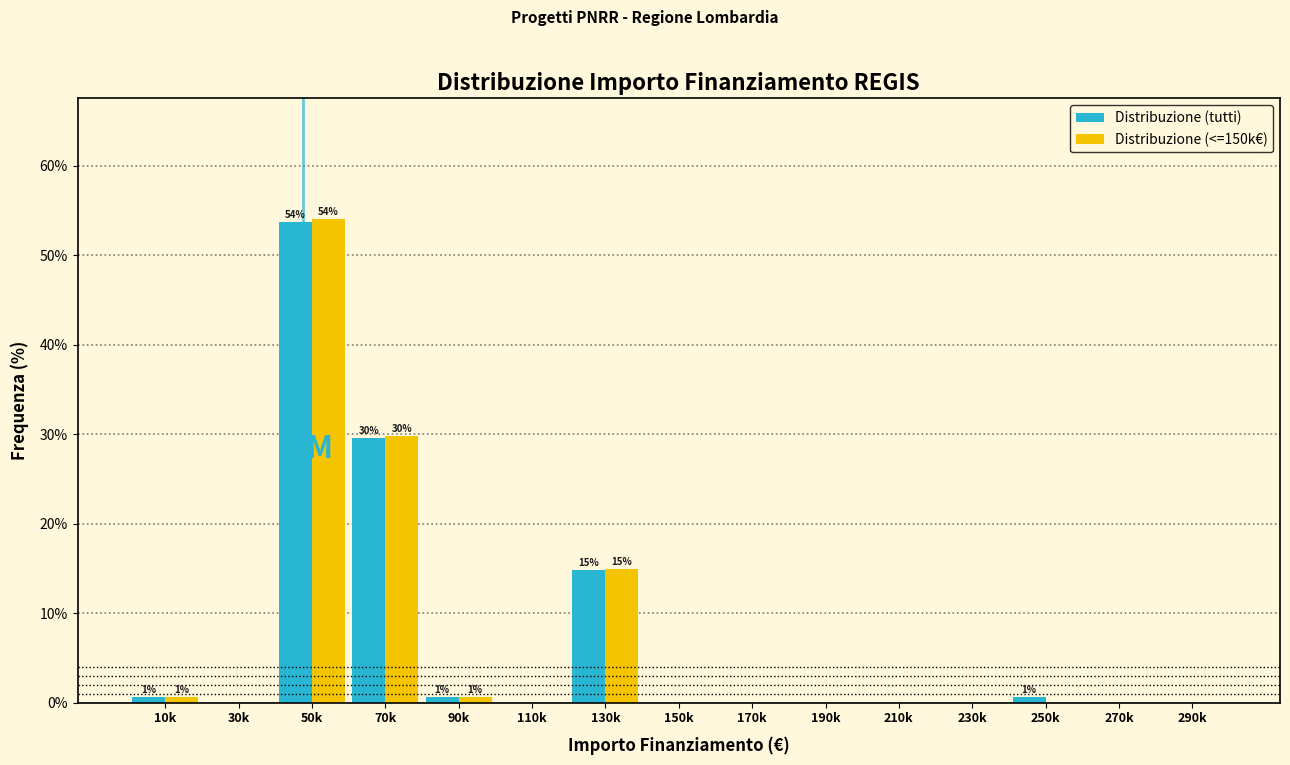

Reading left to right, what are all the values shown in this chart?

Distribuzione (tutti): 10k=0.6	30k=0.0	50k=53.7	70k=29.6	90k=0.6	110k=0.0	130k=14.8	150k=0.0	170k=0.0	190k=0.0	210k=0.0	230k=0.0	250k=0.6	270k=0.0	290k=0.0
Distribuzione (<=150k€): 10k=0.6	30k=0.0	50k=54.0	70k=29.8	90k=0.6	110k=0.0	130k=14.9	150k=0.0	170k=0.0	190k=0.0	210k=0.0	230k=0.0	250k=0.0	270k=0.0	290k=0.0